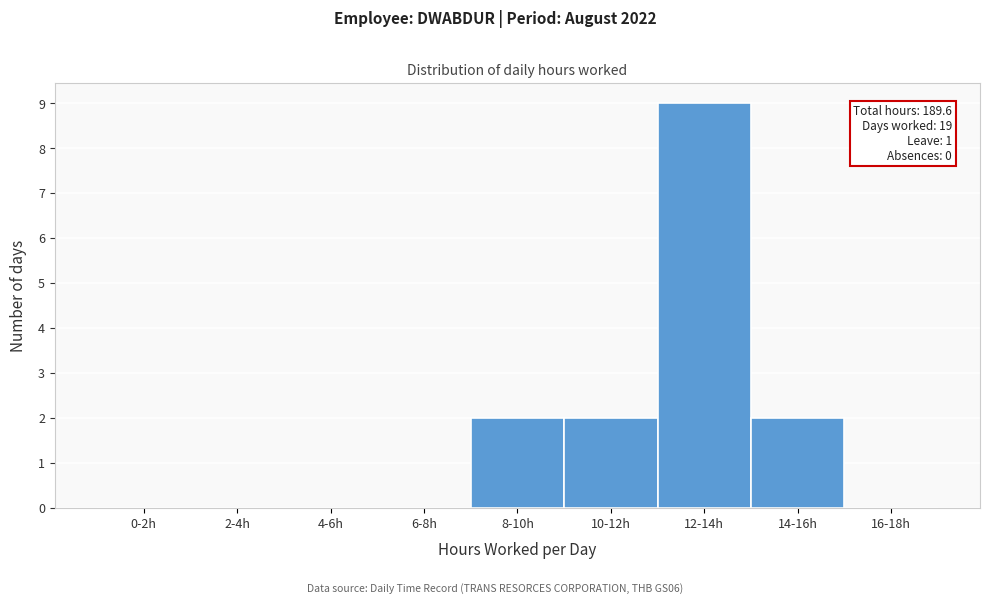

Reading left to right, list all the values displayed in this chart.

0-2h=0	2-4h=0	4-6h=0	6-8h=0	8-10h=2	10-12h=2	12-14h=9	14-16h=2	16-18h=0